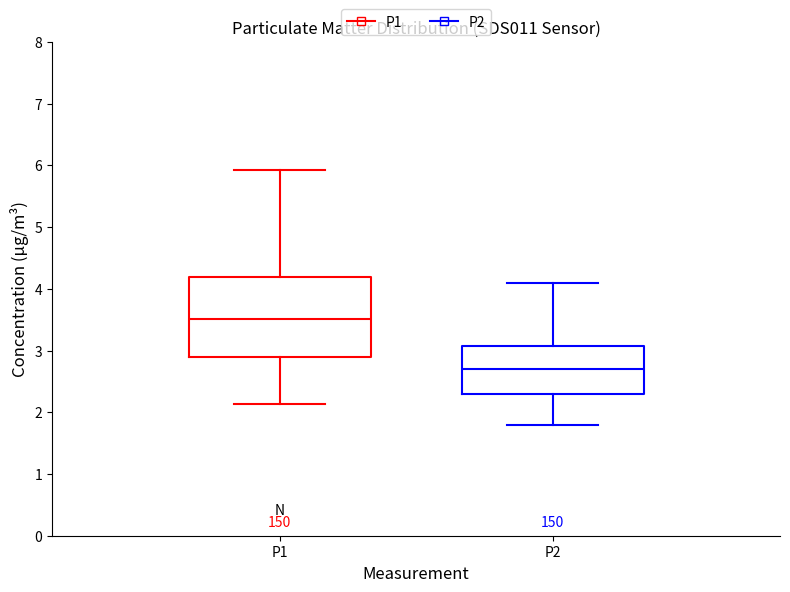

Where is the upper edge of the box for P1 on the y-axis? The values are not printed on the chart, so give them approximately, as read against the axis.

4.2